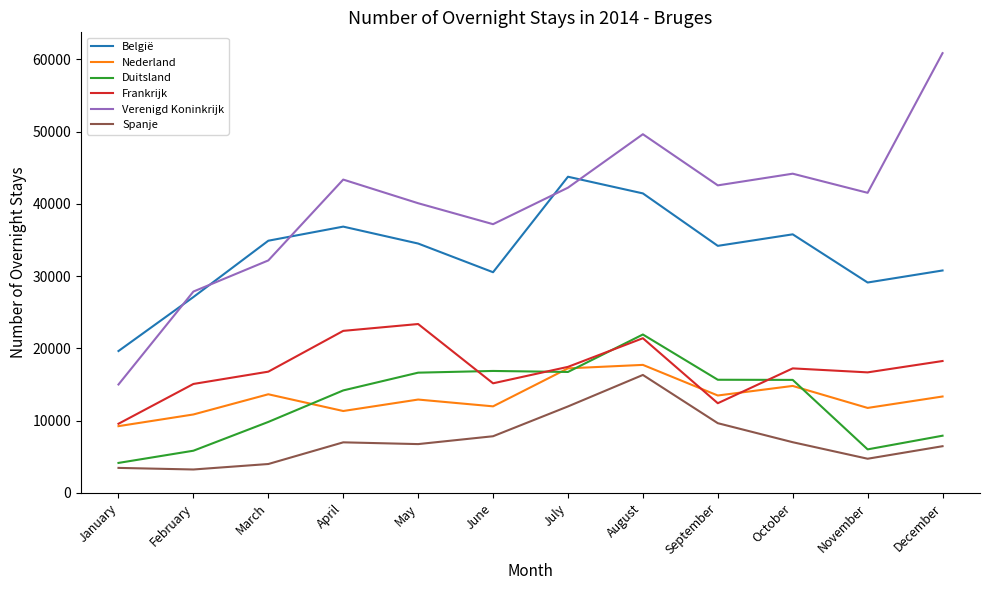

What is the total value across all series at April?

135144